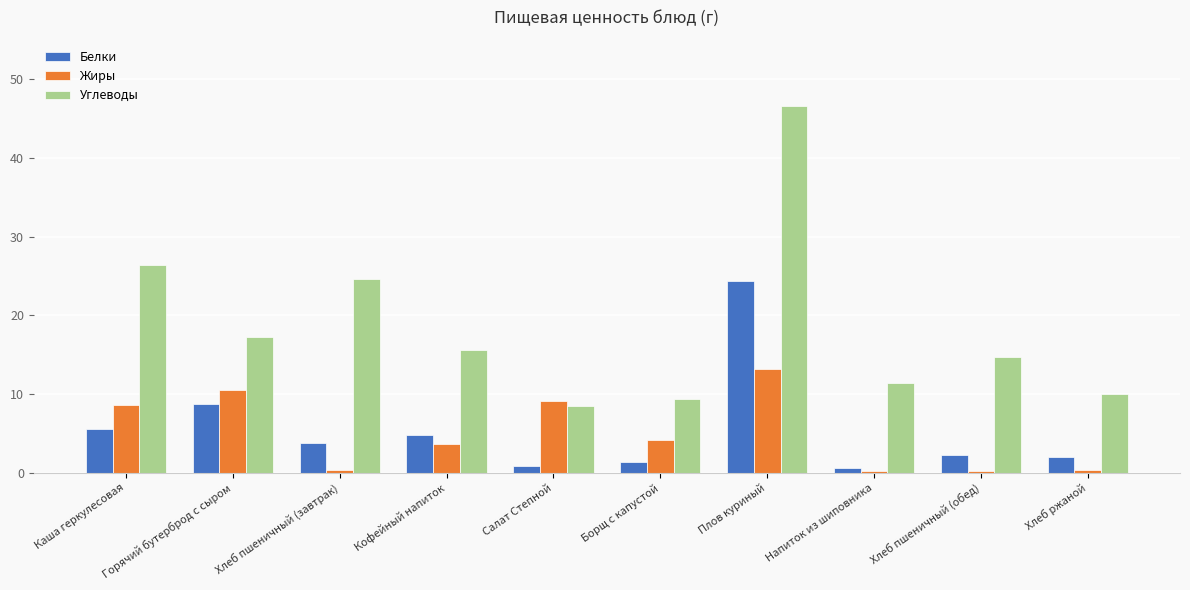

At which category is the sum across all series the highest?

Плов куриный